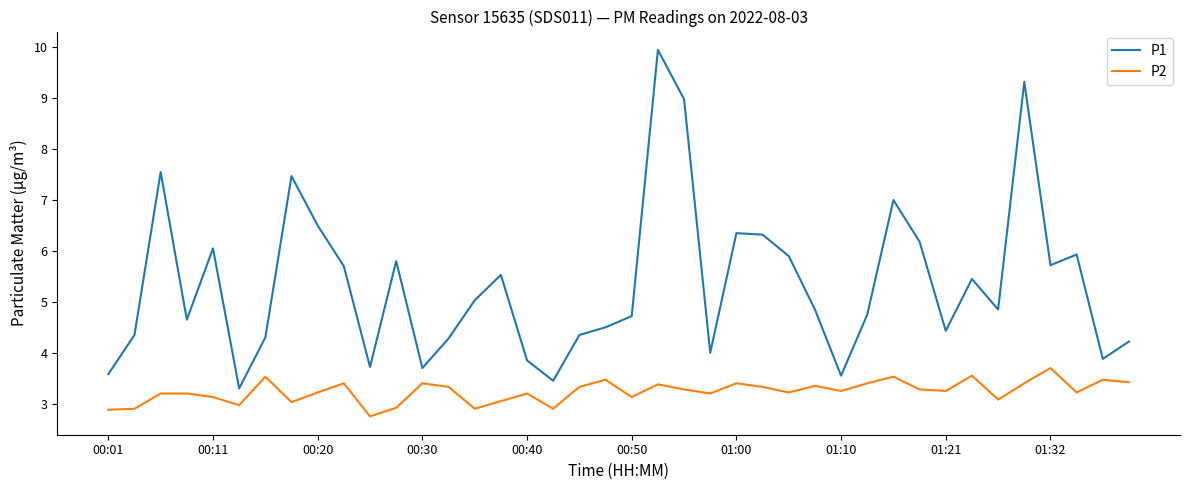

Which series has the largest total across all categories?

P1